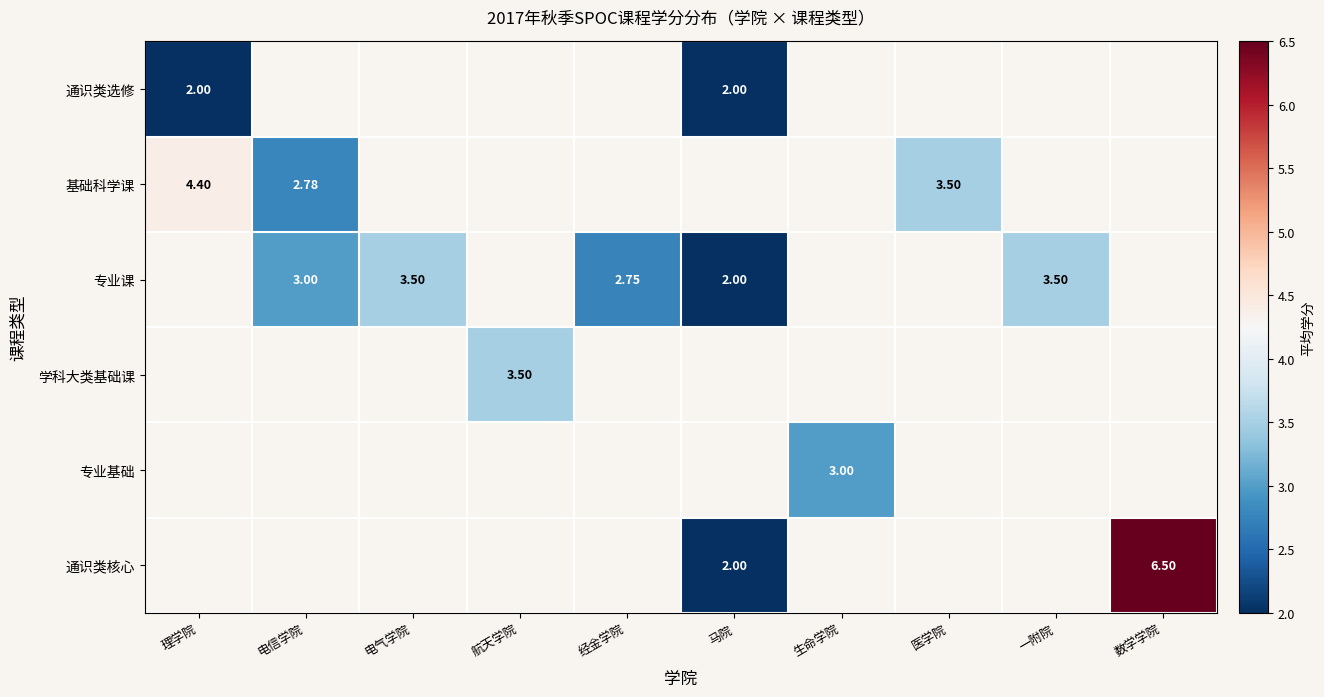

Count the number of categories in the chart.

10